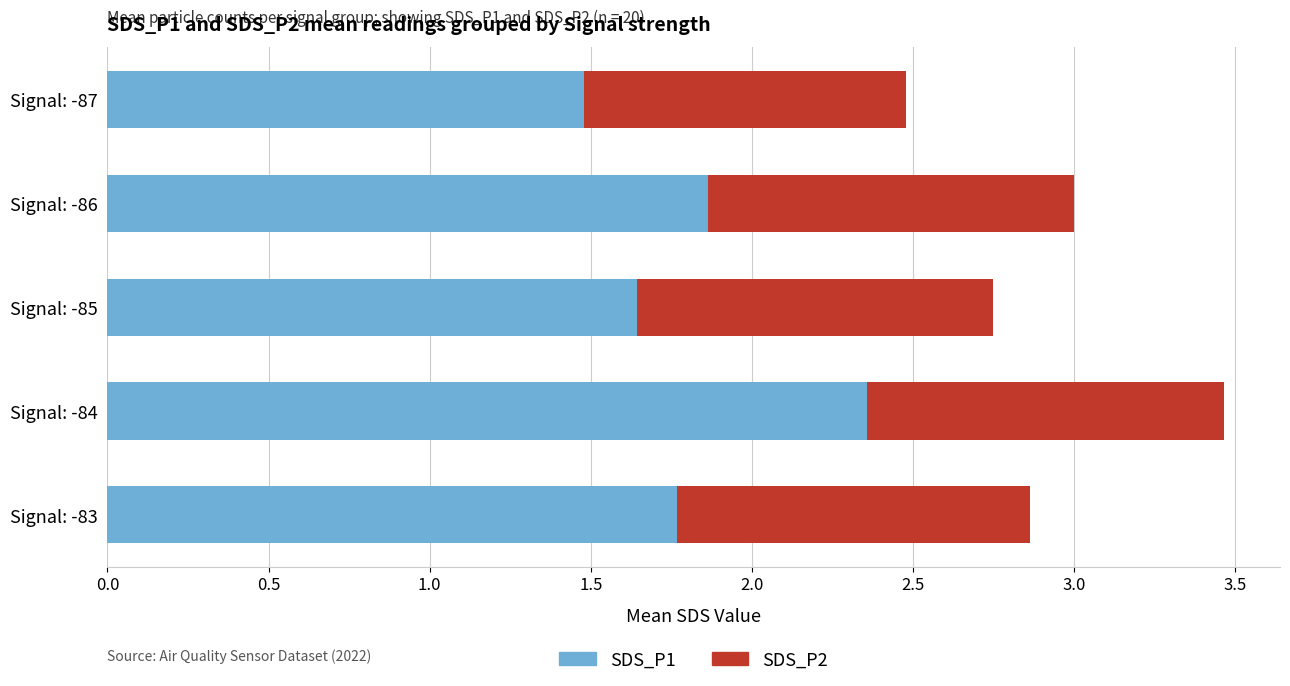

What is the sum of all SDS_P1 values?

9.1